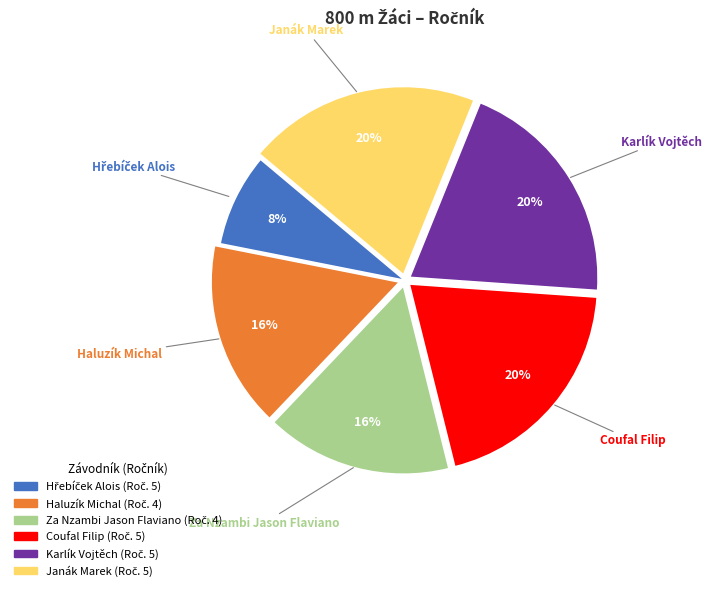

Is there a majority slice in this chart?

No